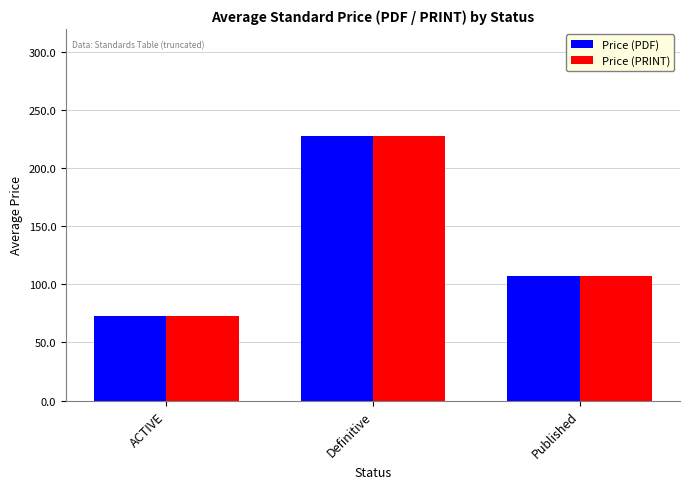

What is the highest value of the Price (PDF) series?

227.5